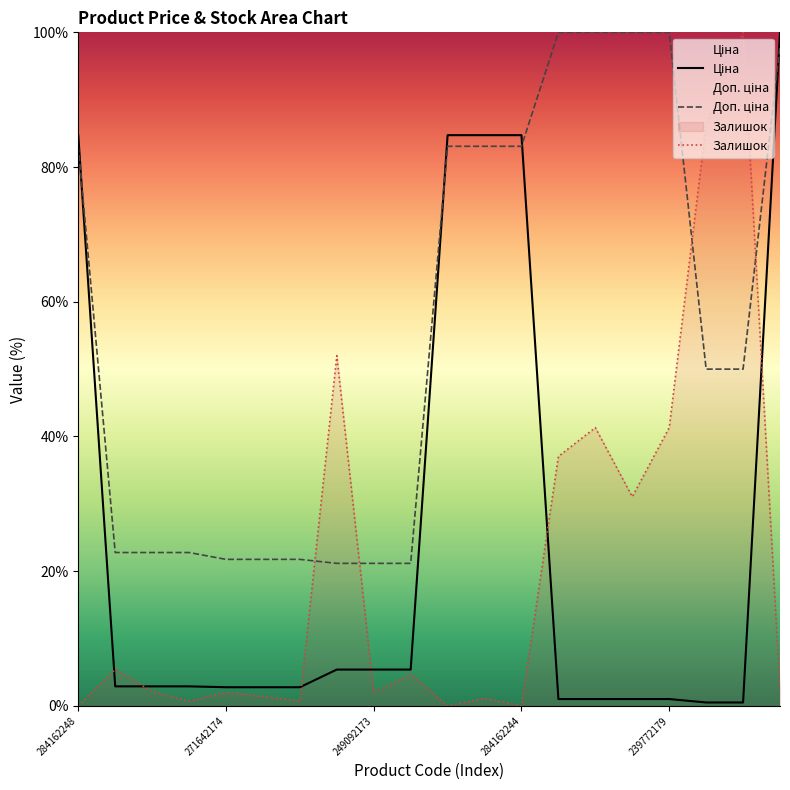

What is the difference between the maximum and minimum values in the Залишок series?

100.0